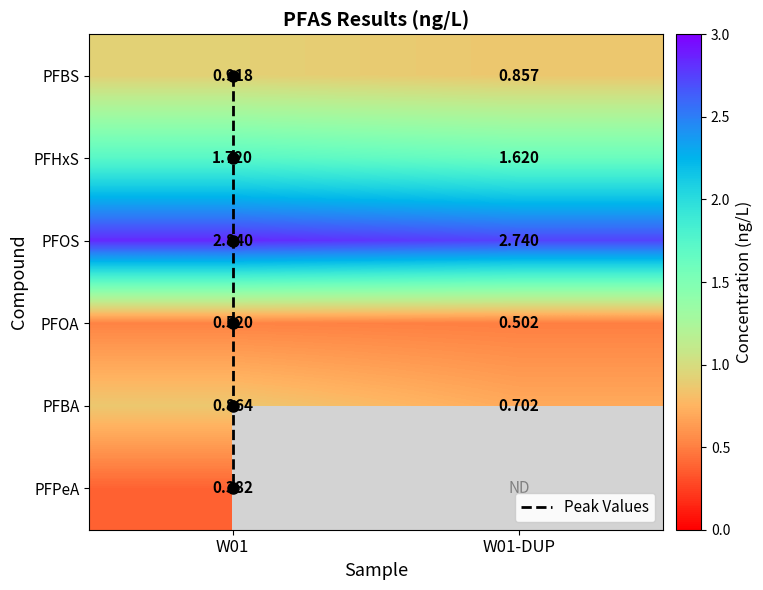

Which series has the widest spread of values?

W01-DUP